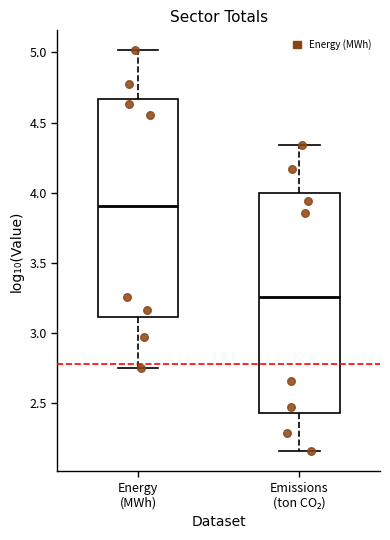

Reading left to right, transcribe this box plot: for each box, give where its median line is, the range the box spans, and where its two whiskers end, as read against the y-axis. The values are not printed on the chart, so give them approximately, as read against the axis.

Energy (MWh): median 3.90, box 3.10 to 4.65, whiskers 2.75 to 5.00
Emissions (ton CO₂): median 3.25, box 2.45 to 4.00, whiskers 2.15 to 4.35